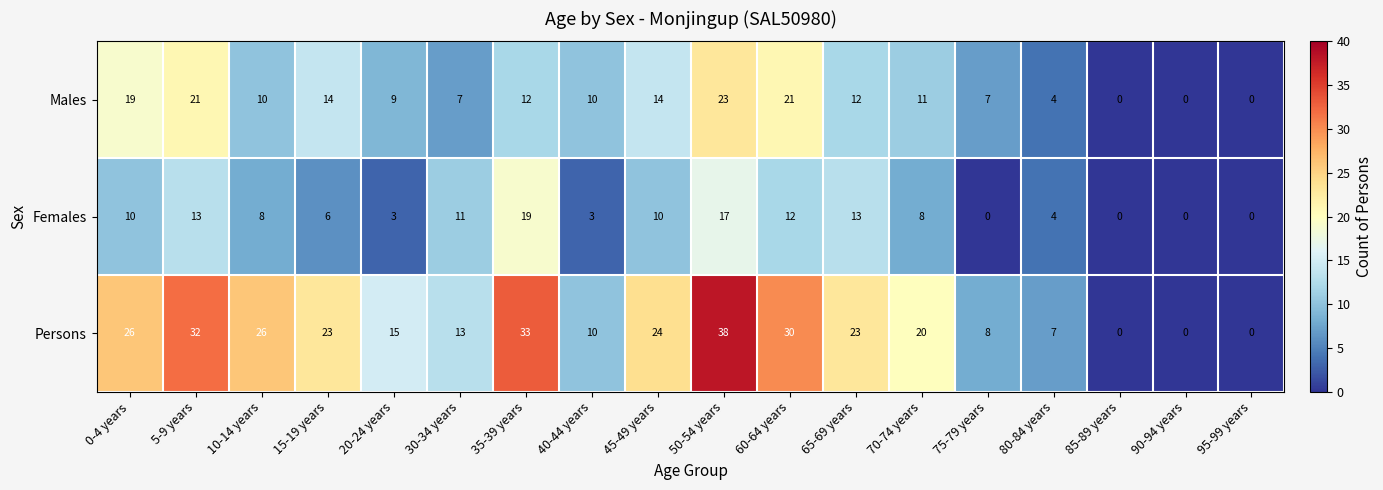

At how many categories does at least one series exceed 37?

1